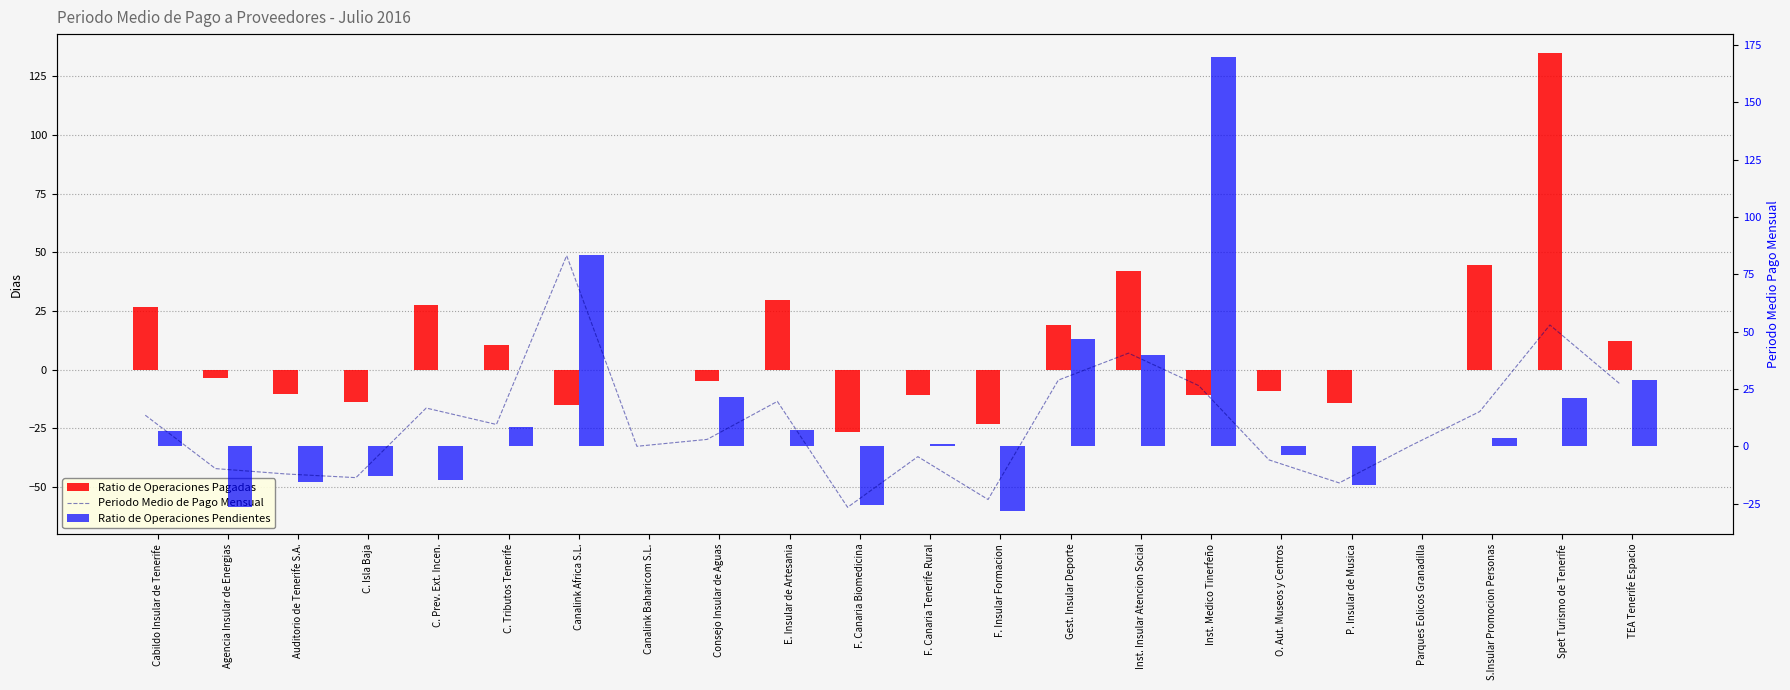

True or false: Ratio de Operaciones Pendientes has a value of -113.2 at Canalink Baharicom S.L..

False